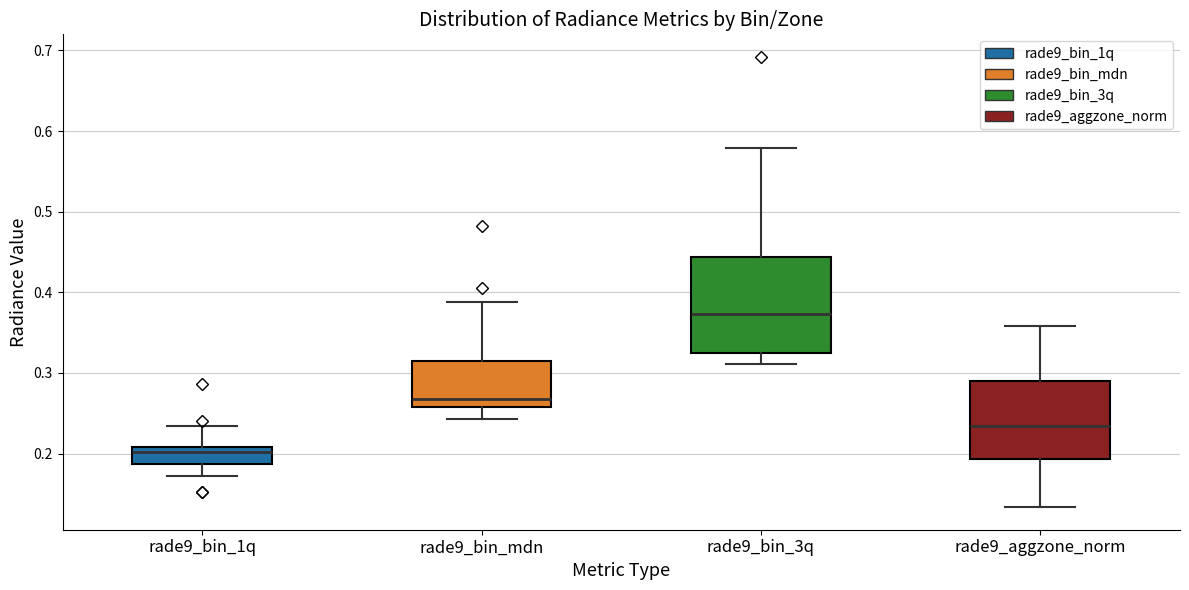

Where does the median line of the box for rade9_bin_mdn sit on the y-axis? The values are not printed on the chart, so give them approximately, as read against the axis.

0.27